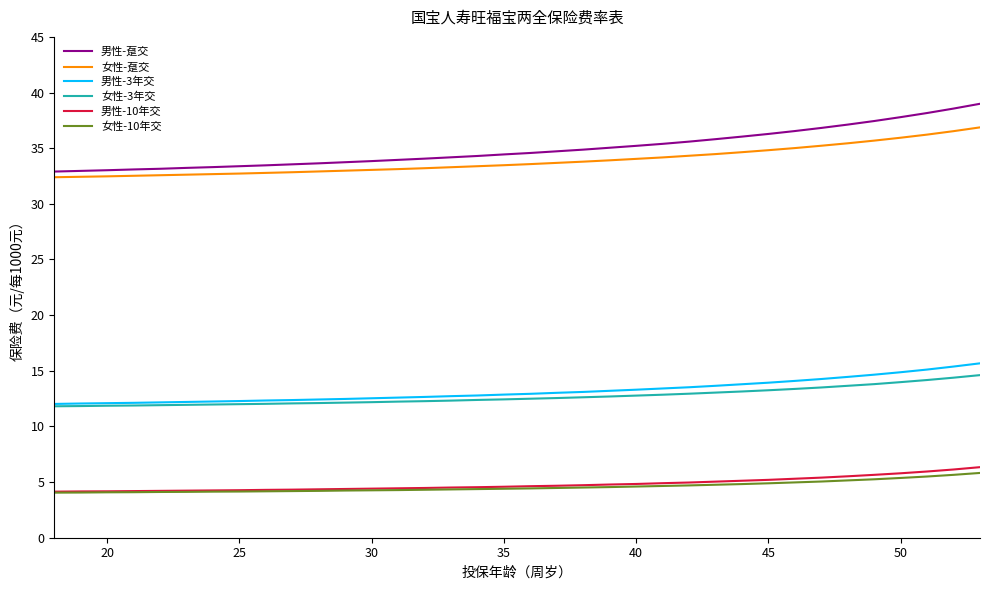

Which series has the largest range (max minus min)?

男性-趸交